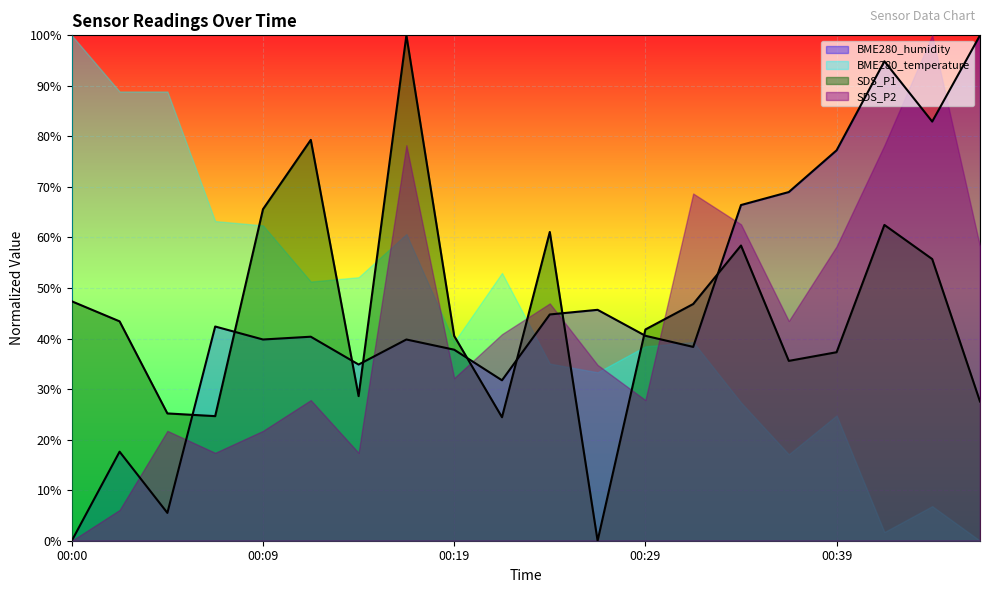

What is the average value of the BME280_humidity series?

47.5